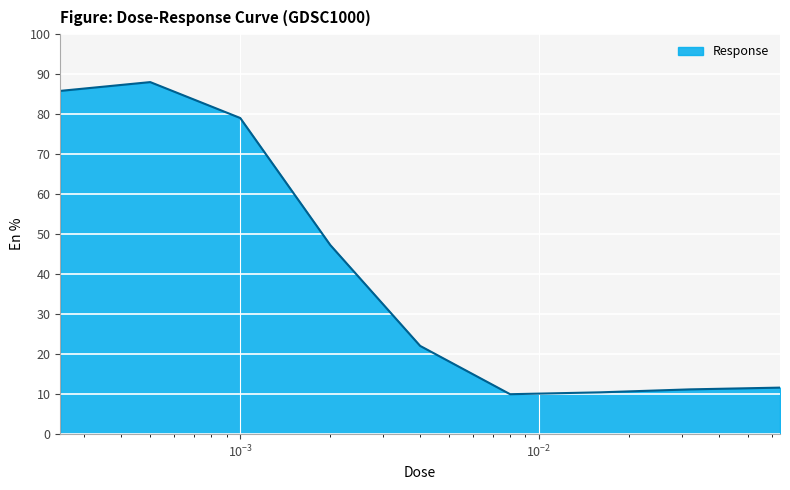

What is the maximum value shown in the chart?

88.0